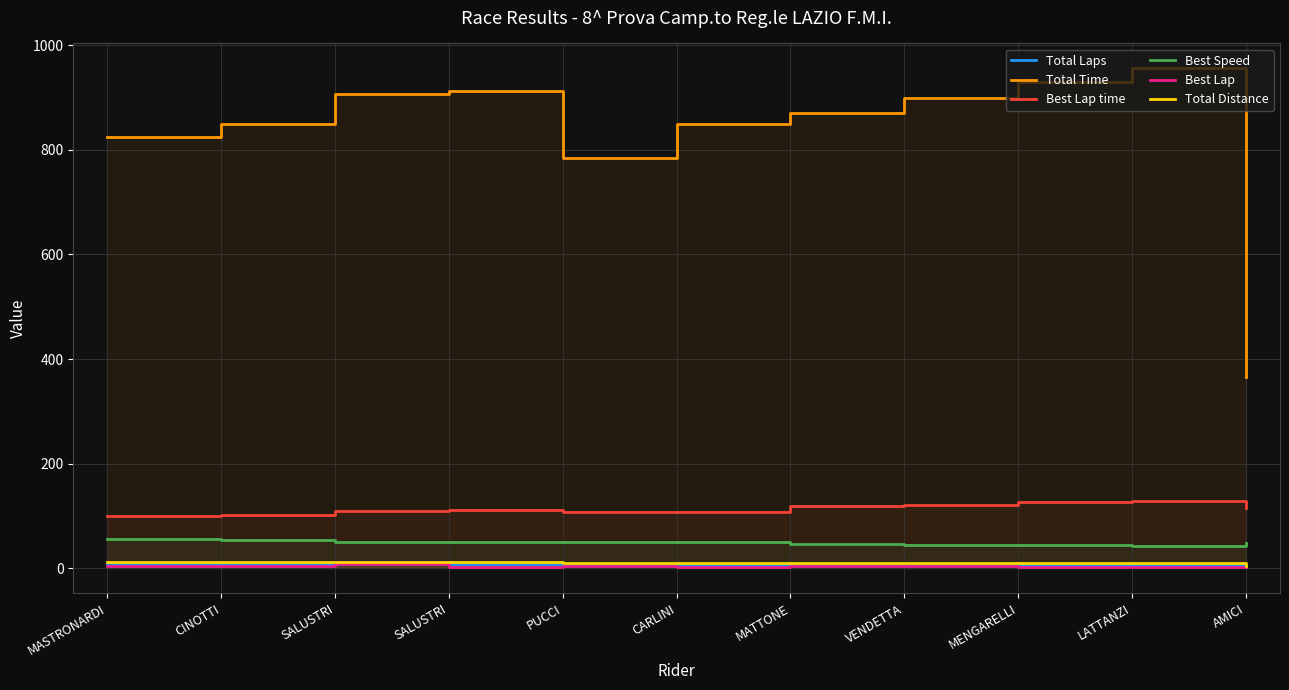

At which category is the sum across all series the highest?

LATTANZI